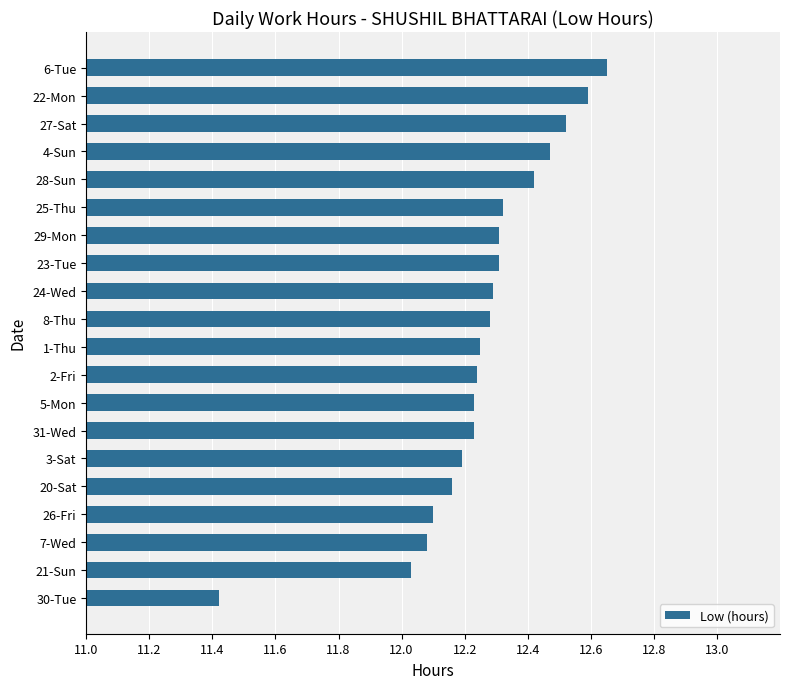

What is the sum of all values?

245.1